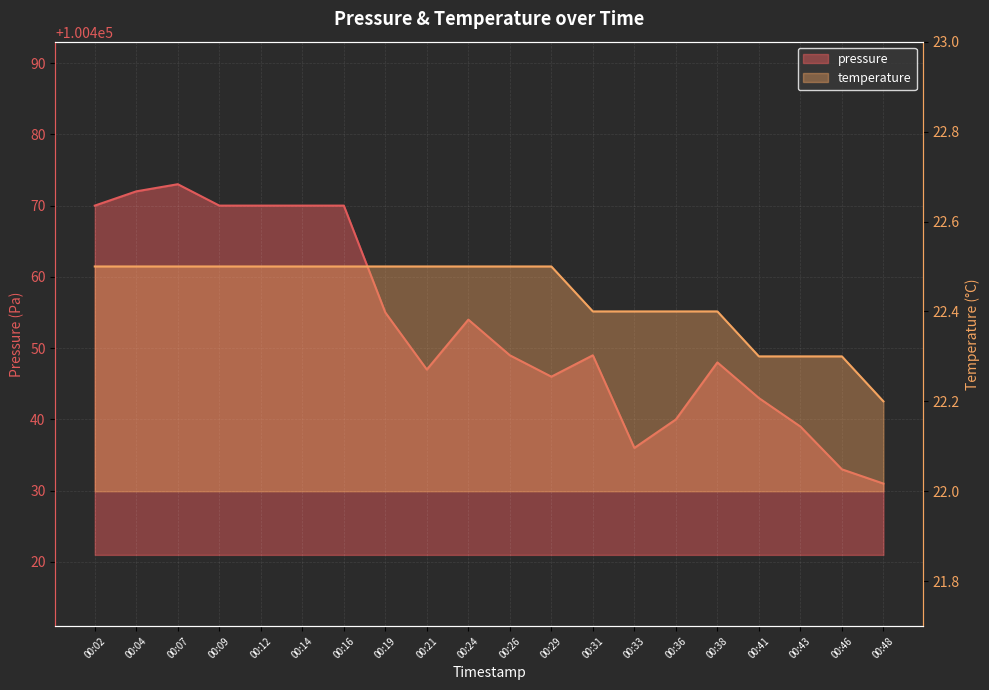

What is the difference between the second highest and second lowest values in the pressure series?

39.0